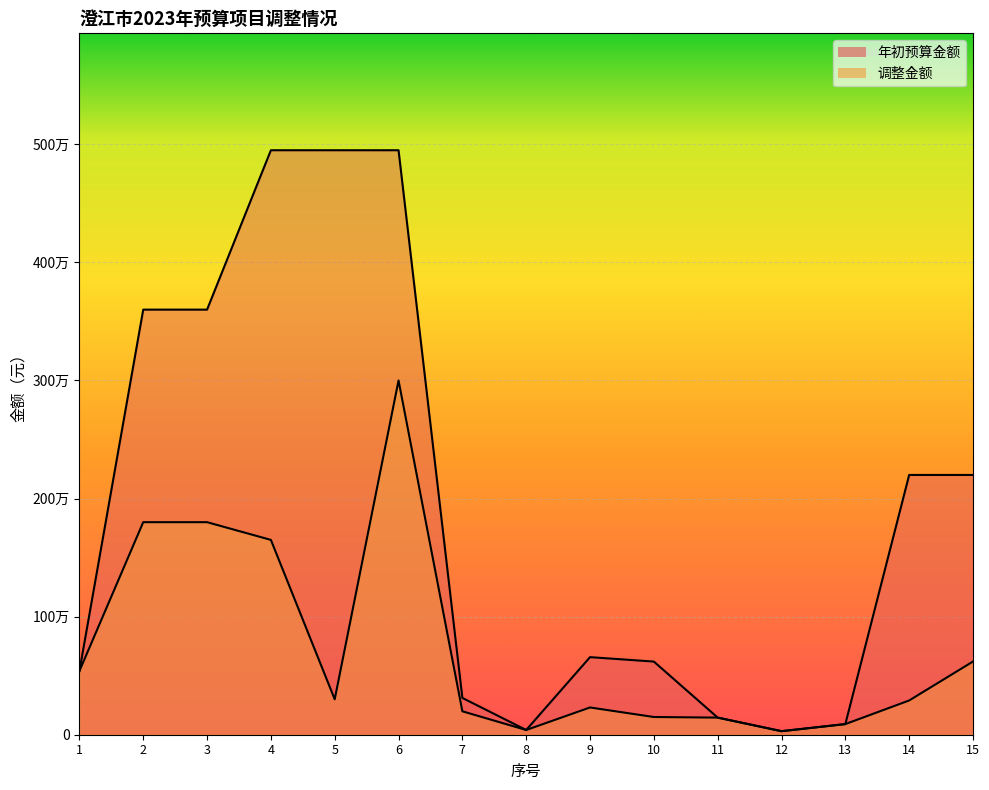

True or false: 调整金额 has a value of 150000.0 at 10.

True